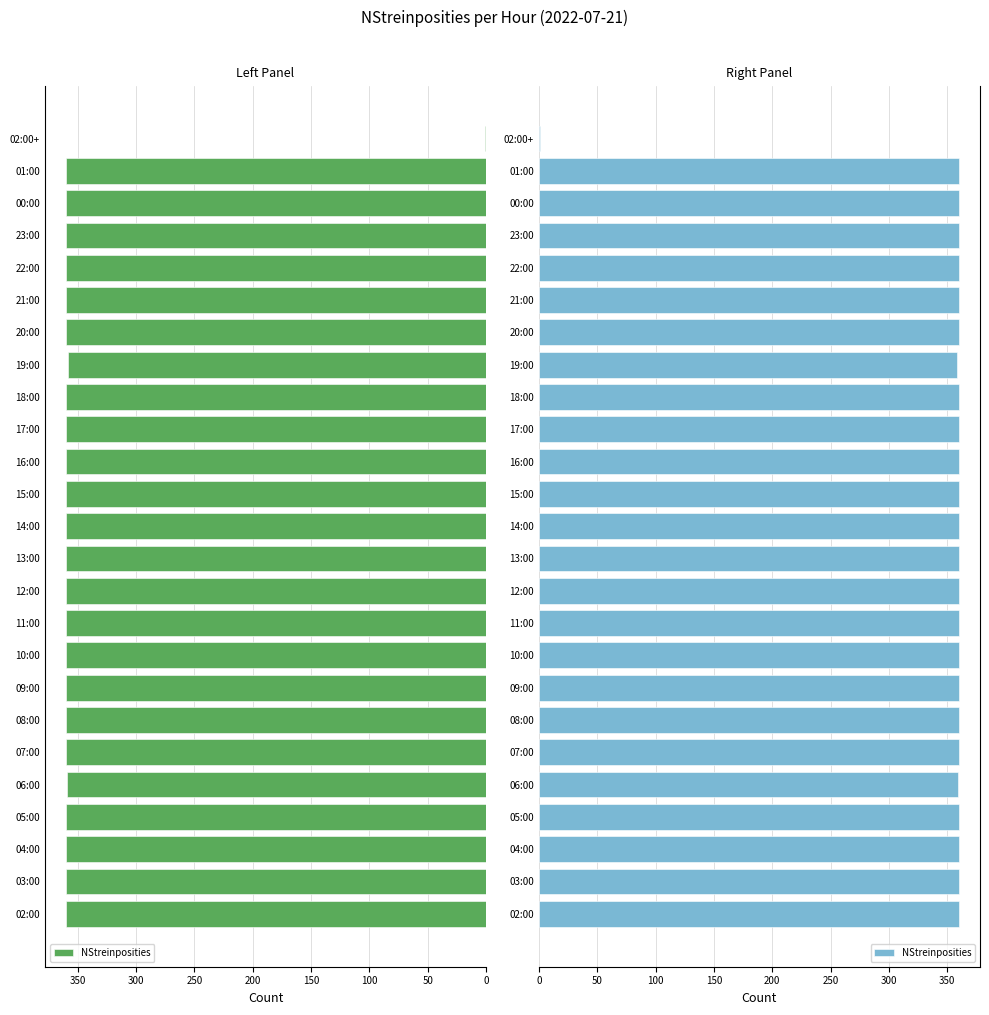

Reading right to left, transcribe all the data shown in this chart.

1	360	360	360	360	360	360	358	360	360	360	360	360	360	360	360	360	360	360	360	359	360	360	360	360